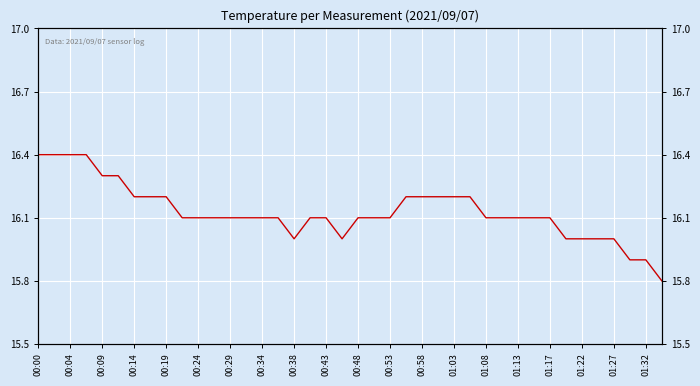

Which has a higher value, 01:08 or 01:13?

01:08